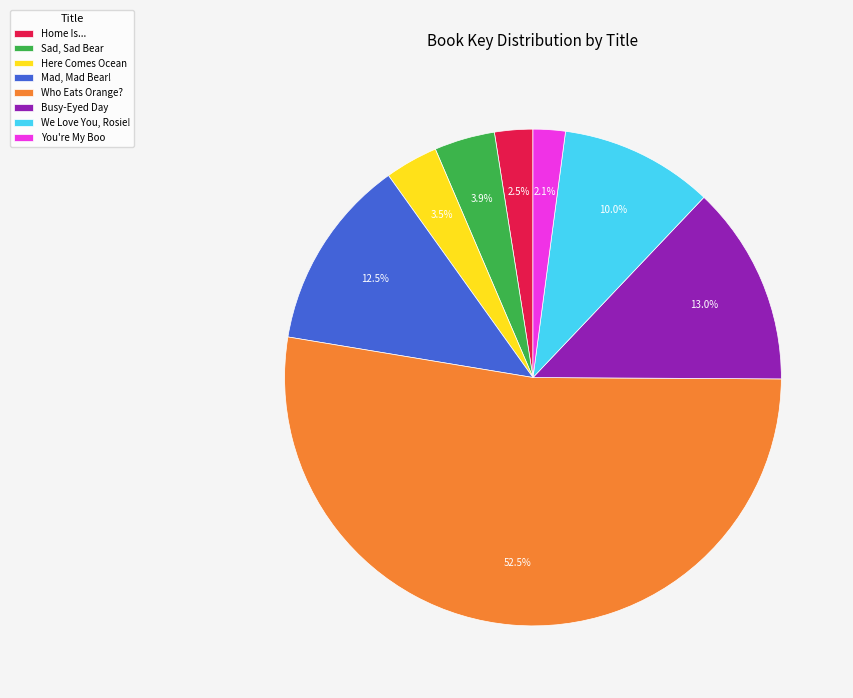

To the nearest percent, what is the difference between the largest and smallest slice percentages?

50%